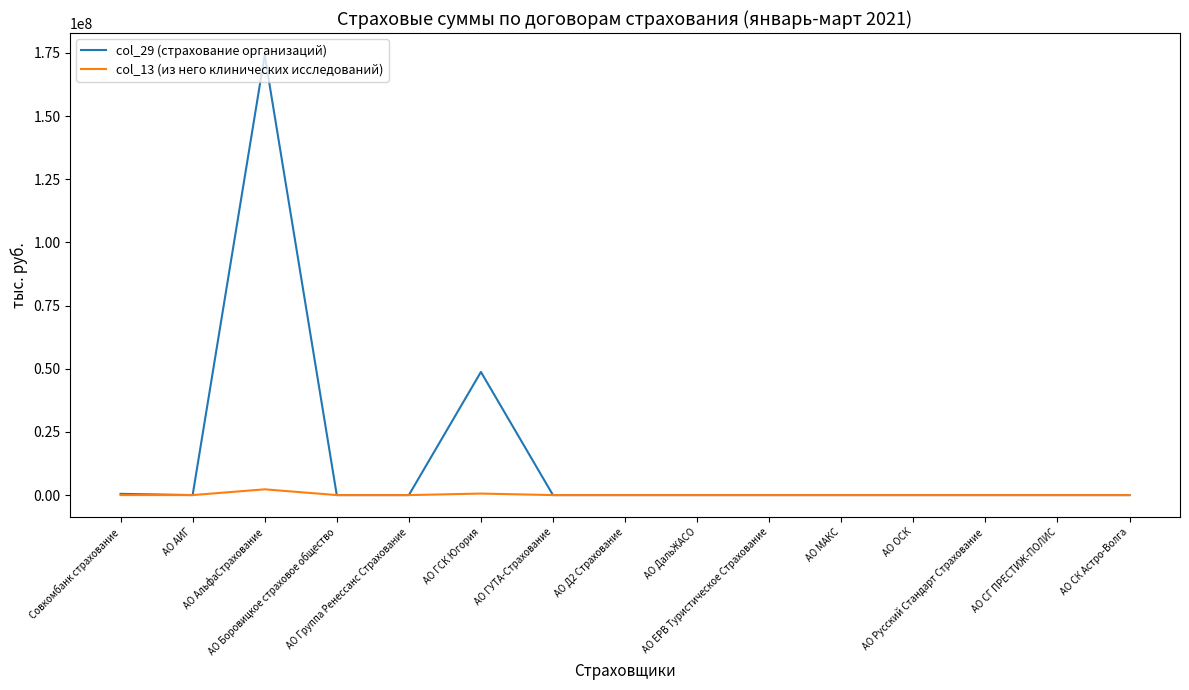

List the series in order of their overall mean, highest first.

col_29 (страхование организаций), col_13 (из него клинических исследований)